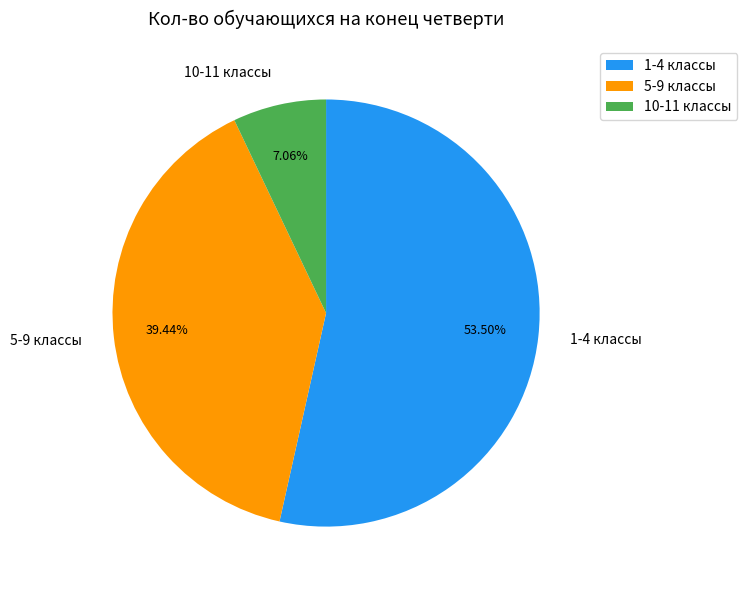

What percentage do 1-4 классы and 10-11 классы together represent?

60.6%